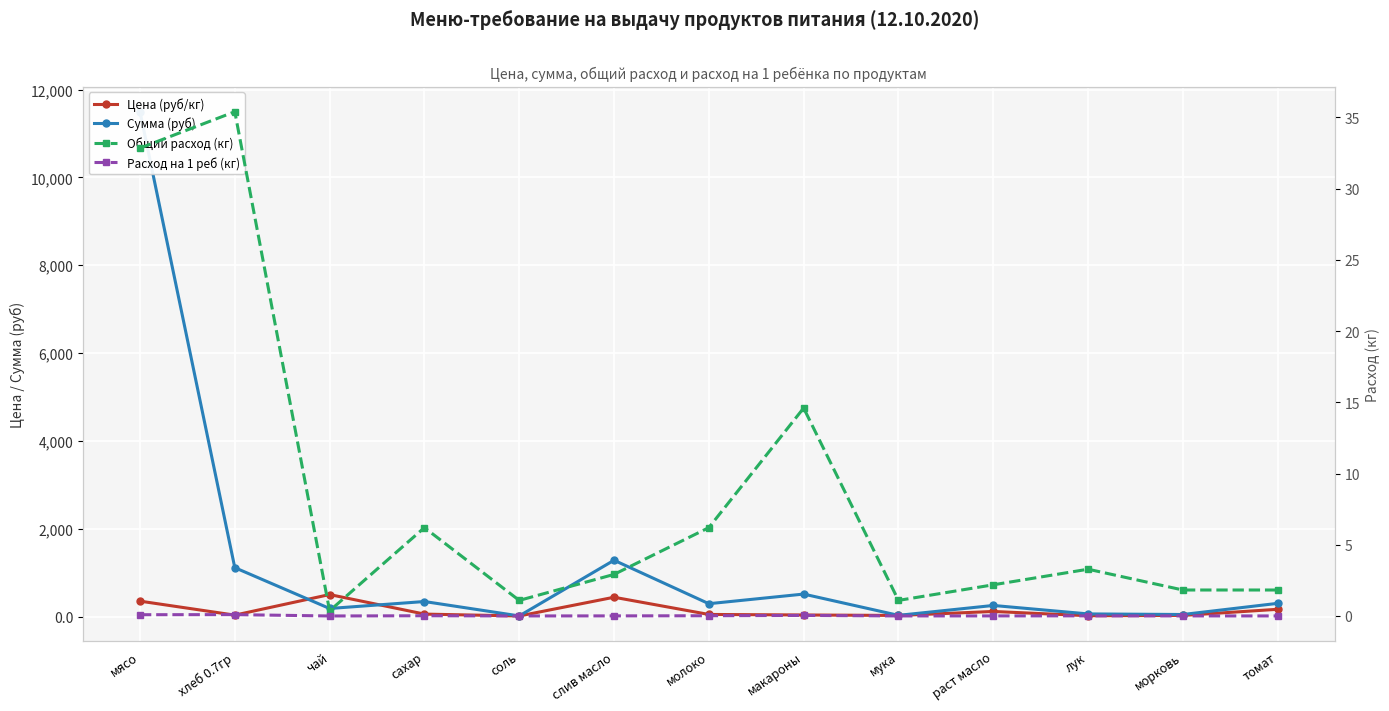

How many values in the Сумма (руб) series are below 291?

6